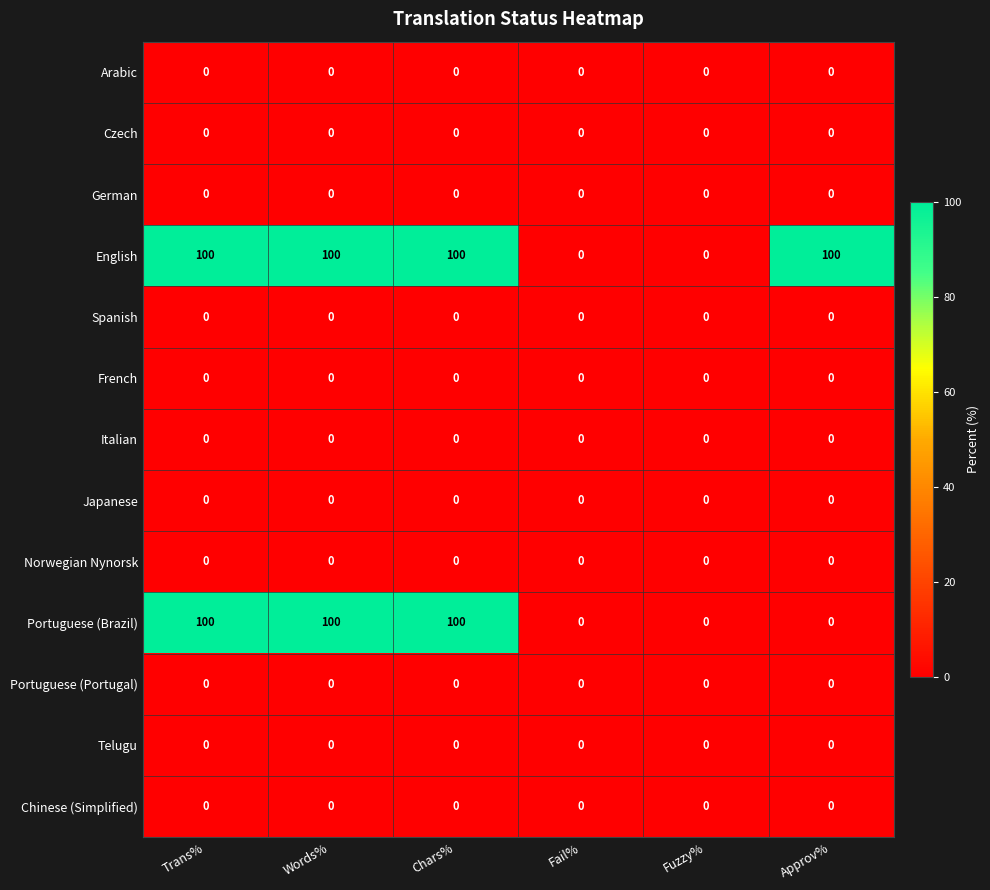

The Norwegian Nynorsk series shows 0 at Approv%. True or false?

True